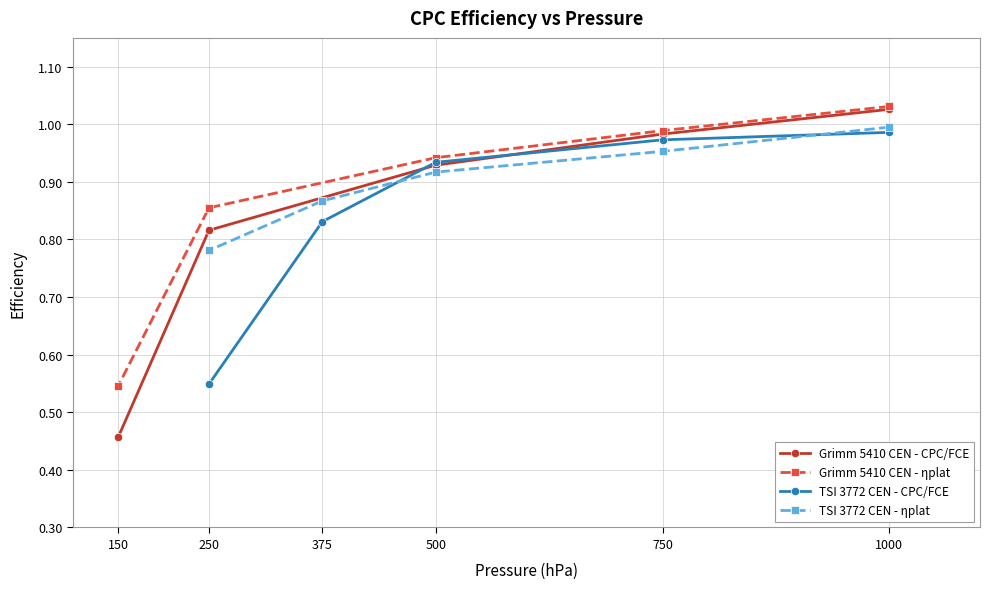

At which label is Grimm 5410 CEN - CPC/FCE closest to 0?

150